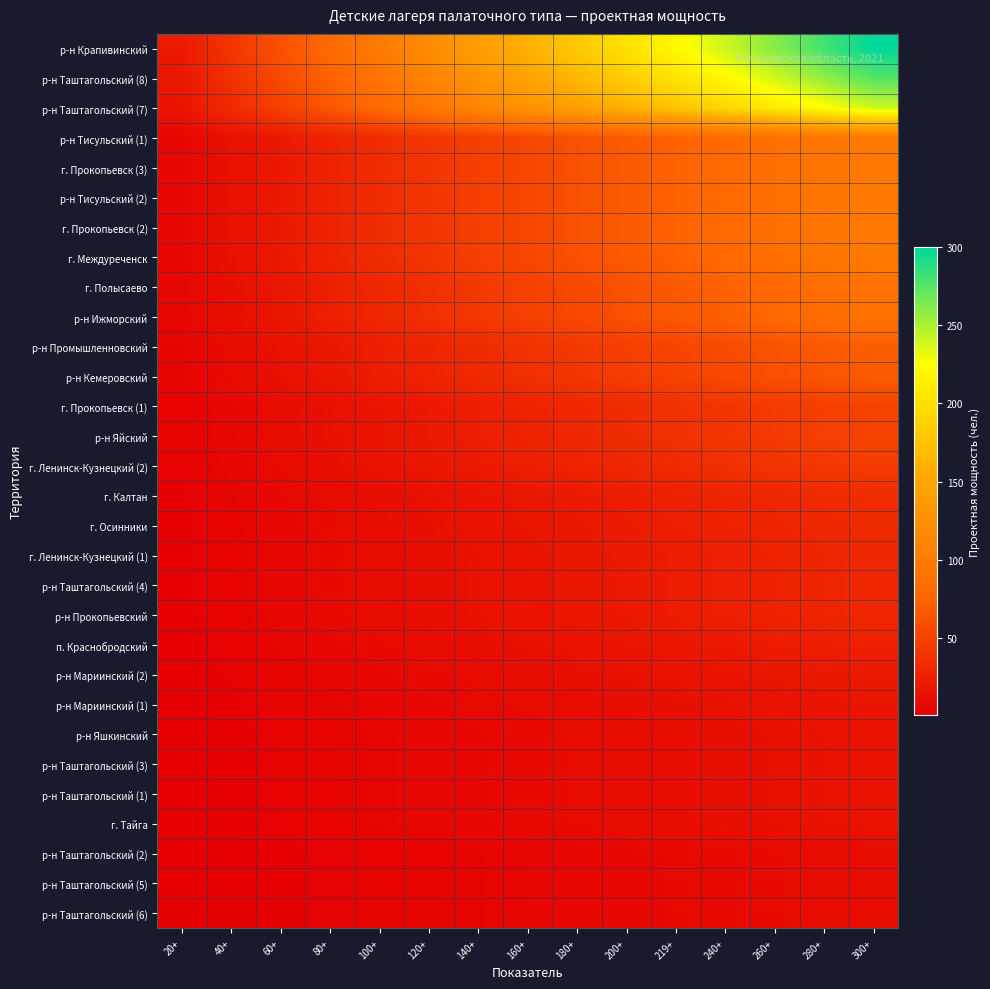

Reading left to right, extract all data points from this chart.

р-н Таштагольский (6): 20+=0.7	40+=1.3	60+=2.0	80+=2.7	100+=3.3	120+=4.0	140+=4.7	160+=5.3	180+=6.0	200+=6.7	219+=7.3	240+=8.0	260+=8.7	280+=9.3	300+=10.0
р-н Таштагольский (5): 20+=0.7	40+=1.3	60+=2.0	80+=2.7	100+=3.3	120+=4.0	140+=4.7	160+=5.3	180+=6.0	200+=6.7	219+=7.3	240+=8.0	260+=8.7	280+=9.3	300+=10.0
р-н Таштагольский (2): 20+=0.7	40+=1.3	60+=2.0	80+=2.7	100+=3.3	120+=4.0	140+=4.7	160+=5.3	180+=6.0	200+=6.7	219+=7.3	240+=8.0	260+=8.7	280+=9.3	300+=10.0
г. Тайга: 20+=1.0	40+=2.0	60+=3.0	80+=4.0	100+=5.0	120+=6.0	140+=7.0	160+=8.0	180+=9.0	200+=10.0	219+=11.0	240+=12.0	260+=13.0	280+=14.0	300+=15.0
р-н Таштагольский (1): 20+=1.0	40+=2.0	60+=3.0	80+=4.0	100+=5.0	120+=6.0	140+=7.0	160+=8.0	180+=9.0	200+=10.0	219+=11.0	240+=12.0	260+=13.0	280+=14.0	300+=15.0
р-н Таштагольский (3): 20+=1.0	40+=2.0	60+=3.0	80+=4.0	100+=5.0	120+=6.0	140+=7.0	160+=8.0	180+=9.0	200+=10.0	219+=11.0	240+=12.0	260+=13.0	280+=14.0	300+=15.0
р-н Яшкинский: 20+=1.0	40+=2.0	60+=3.0	80+=4.0	100+=5.0	120+=6.0	140+=7.0	160+=8.0	180+=9.0	200+=10.0	219+=11.0	240+=12.0	260+=13.0	280+=14.0	300+=15.0
р-н Мариинский (1): 20+=1.1	40+=2.3	60+=3.4	80+=4.5	100+=5.7	120+=6.8	140+=7.9	160+=9.1	180+=10.2	200+=11.3	219+=12.5	240+=13.6	260+=14.7	280+=15.9	300+=17.0
р-н Мариинский (2): 20+=1.3	40+=2.7	60+=4.0	80+=5.3	100+=6.7	120+=8.0	140+=9.3	160+=10.7	180+=12.0	200+=13.3	219+=14.7	240+=16.0	260+=17.3	280+=18.7	300+=20.0
п. Краснобродский: 20+=1.7	40+=3.3	60+=5.0	80+=6.7	100+=8.3	120+=10.0	140+=11.7	160+=13.3	180+=15.0	200+=16.7	219+=18.3	240+=20.0	260+=21.7	280+=23.3	300+=25.0
р-н Прокопьевский: 20+=2.0	40+=4.0	60+=6.0	80+=8.0	100+=10.0	120+=12.0	140+=14.0	160+=16.0	180+=18.0	200+=20.0	219+=22.0	240+=24.0	260+=26.0	280+=28.0	300+=30.0
р-н Таштагольский (4): 20+=2.0	40+=4.0	60+=6.0	80+=8.0	100+=10.0	120+=12.0	140+=14.0	160+=16.0	180+=18.0	200+=20.0	219+=22.0	240+=24.0	260+=26.0	280+=28.0	300+=30.0
г. Ленинск-Кузнецкий (1): 20+=2.0	40+=4.0	60+=6.0	80+=8.0	100+=10.0	120+=12.0	140+=14.0	160+=16.0	180+=18.0	200+=20.0	219+=22.0	240+=24.0	260+=26.0	280+=28.0	300+=30.0
г. Осинники: 20+=2.1	40+=4.3	60+=6.4	80+=8.5	100+=10.7	120+=12.8	140+=14.9	160+=17.1	180+=19.2	200+=21.3	219+=23.5	240+=25.6	260+=27.7	280+=29.9	300+=32.0
г. Калтан: 20+=2.3	40+=4.5	60+=6.8	80+=9.1	100+=11.3	120+=13.6	140+=15.9	160+=18.1	180+=20.4	200+=22.7	219+=24.9	240+=27.2	260+=29.5	280+=31.7	300+=34.0
г. Ленинск-Кузнецкий (2): 20+=3.0	40+=6.0	60+=9.0	80+=12.0	100+=15.0	120+=18.0	140+=21.0	160+=24.0	180+=27.0	200+=30.0	219+=33.0	240+=36.0	260+=39.0	280+=42.0	300+=45.0
р-н Яйский: 20+=3.3	40+=6.7	60+=10.0	80+=13.3	100+=16.7	120+=20.0	140+=23.3	160+=26.7	180+=30.0	200+=33.3	219+=36.7	240+=40.0	260+=43.3	280+=46.7	300+=50.0
г. Прокопьевск (1): 20+=3.3	40+=6.7	60+=10.0	80+=13.3	100+=16.7	120+=20.0	140+=23.3	160+=26.7	180+=30.0	200+=33.3	219+=36.7	240+=40.0	260+=43.3	280+=46.7	300+=50.0
р-н Кемеровский: 20+=4.5	40+=9.1	60+=13.6	80+=18.1	100+=22.7	120+=27.2	140+=31.7	160+=36.3	180+=40.8	200+=45.3	219+=49.9	240+=54.4	260+=58.9	280+=63.5	300+=68.0
р-н Промышленновский: 20+=4.7	40+=9.3	60+=14.0	80+=18.7	100+=23.3	120+=28.0	140+=32.7	160+=37.3	180+=42.0	200+=46.7	219+=51.3	240+=56.0	260+=60.7	280+=65.3	300+=70.0
р-н Ижморский: 20+=6.0	40+=12.0	60+=18.0	80+=24.0	100+=30.0	120+=36.0	140+=42.0	160+=48.0	180+=54.0	200+=60.0	219+=66.0	240+=72.0	260+=78.0	280+=84.0	300+=90.0
г. Полысаево: 20+=6.0	40+=12.0	60+=18.0	80+=24.0	100+=30.0	120+=36.0	140+=42.0	160+=48.0	180+=54.0	200+=60.0	219+=66.0	240+=72.0	260+=78.0	280+=84.0	300+=90.0
г. Междуреченск: 20+=6.7	40+=13.3	60+=20.0	80+=26.7	100+=33.3	120+=40.0	140+=46.7	160+=53.3	180+=60.0	200+=66.7	219+=73.3	240+=80.0	260+=86.7	280+=93.3	300+=100.0
г. Прокопьевск (2): 20+=6.7	40+=13.3	60+=20.0	80+=26.7	100+=33.3	120+=40.0	140+=46.7	160+=53.3	180+=60.0	200+=66.7	219+=73.3	240+=80.0	260+=86.7	280+=93.3	300+=100.0
р-н Тисульский (2): 20+=6.7	40+=13.3	60+=20.0	80+=26.7	100+=33.3	120+=40.0	140+=46.7	160+=53.3	180+=60.0	200+=66.7	219+=73.3	240+=80.0	260+=86.7	280+=93.3	300+=100.0
г. Прокопьевск (3): 20+=6.7	40+=13.3	60+=20.0	80+=26.7	100+=33.3	120+=40.0	140+=46.7	160+=53.3	180+=60.0	200+=66.7	219+=73.3	240+=80.0	260+=86.7	280+=93.3	300+=100.0
р-н Тисульский (1): 20+=6.7	40+=13.3	60+=20.0	80+=26.7	100+=33.3	120+=40.0	140+=46.7	160+=53.3	180+=60.0	200+=66.7	219+=73.3	240+=80.0	260+=86.7	280+=93.3	300+=100.0
р-н Таштагольский (7): 20+=16.0	40+=32.0	60+=48.0	80+=64.0	100+=80.0	120+=96.0	140+=112.0	160+=128.0	180+=144.0	200+=160.0	219+=176.0	240+=192.0	260+=208.0	280+=224.0	300+=240.0
р-н Таштагольский (8): 20+=18.3	40+=36.7	60+=55.0	80+=73.3	100+=91.7	120+=110.0	140+=128.3	160+=146.7	180+=165.0	200+=183.3	219+=201.7	240+=220.0	260+=238.3	280+=256.7	300+=275.0
р-н Крапивинский: 20+=20.0	40+=40.0	60+=60.0	80+=80.0	100+=100.0	120+=120.0	140+=140.0	160+=160.0	180+=180.0	200+=200.0	219+=220.0	240+=240.0	260+=260.0	280+=280.0	300+=300.0